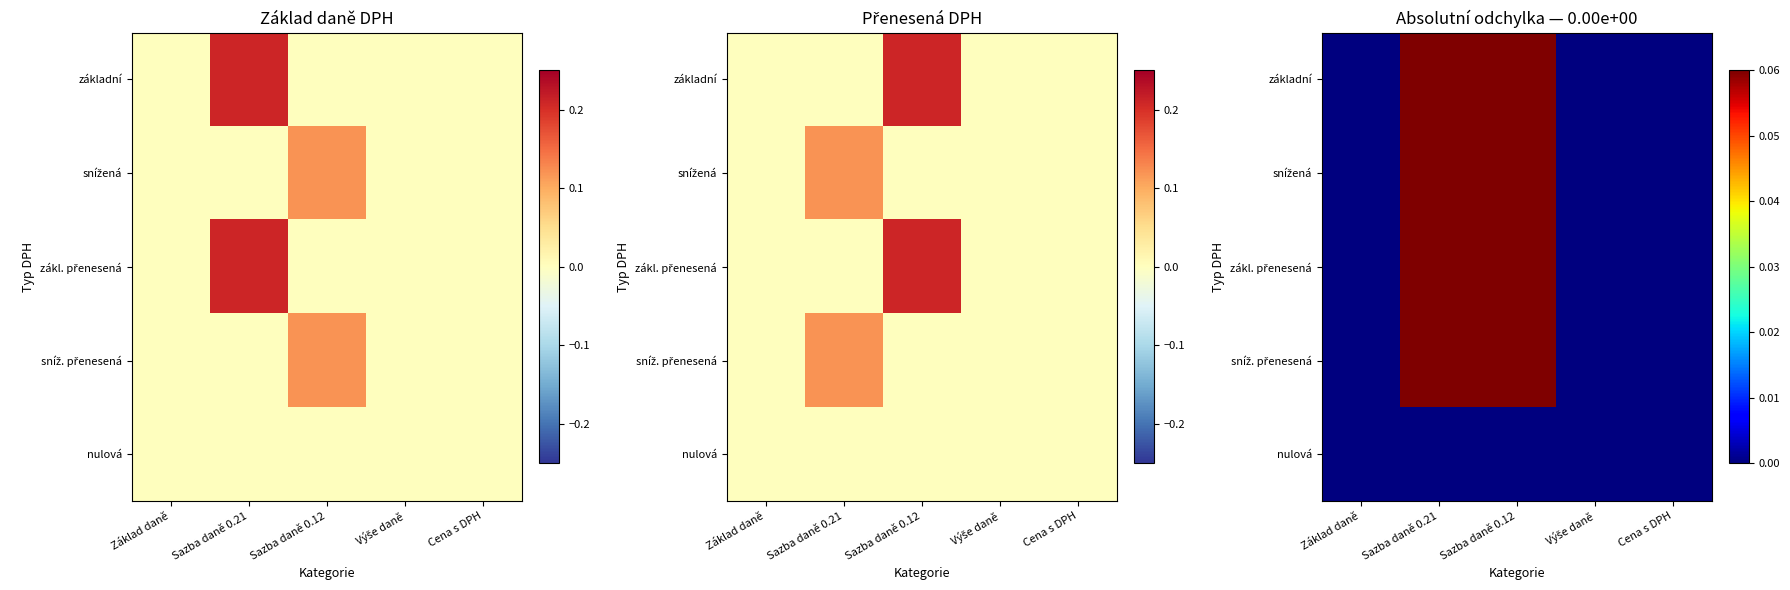

What is the difference between the highest and lowest values at Sazba daně 0.21?

0.2